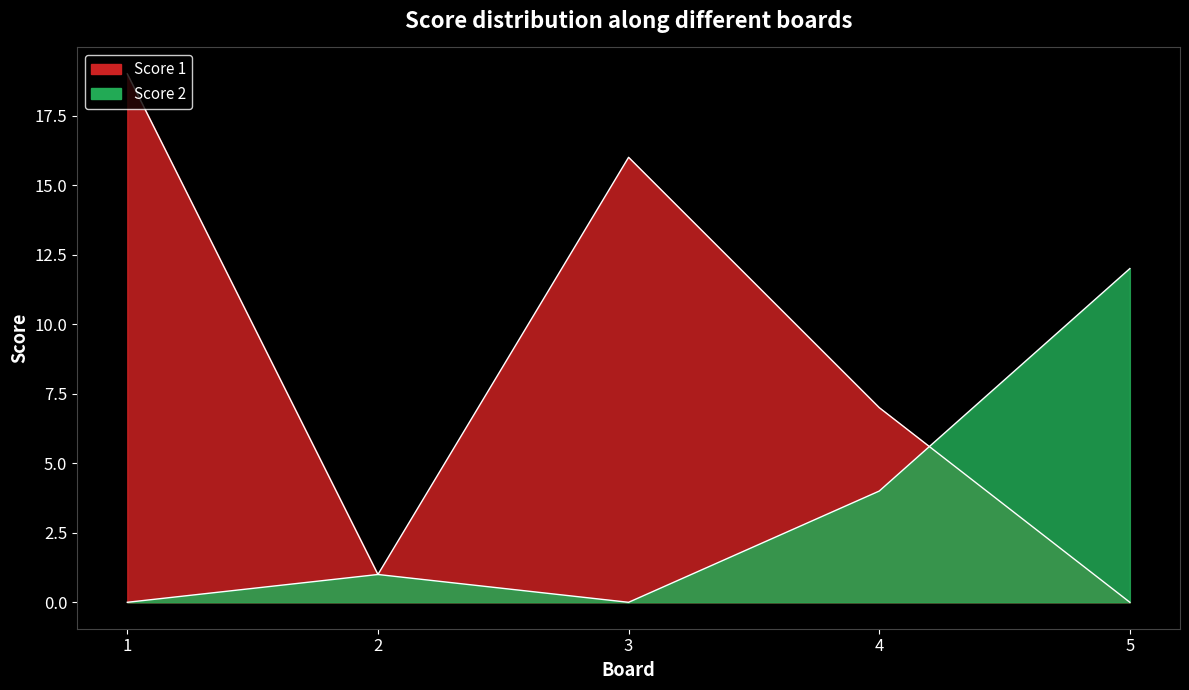

Which series ends up on top after the final intersection of Score 1 and Score 2?

Score 2